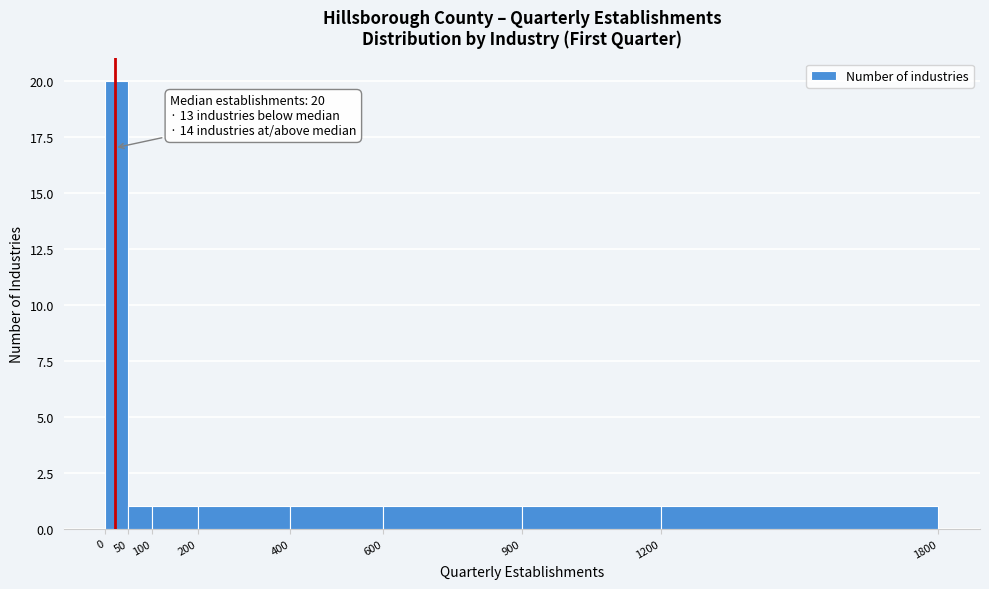

Which range on the x-axis has the tallest bar?

0 to 50